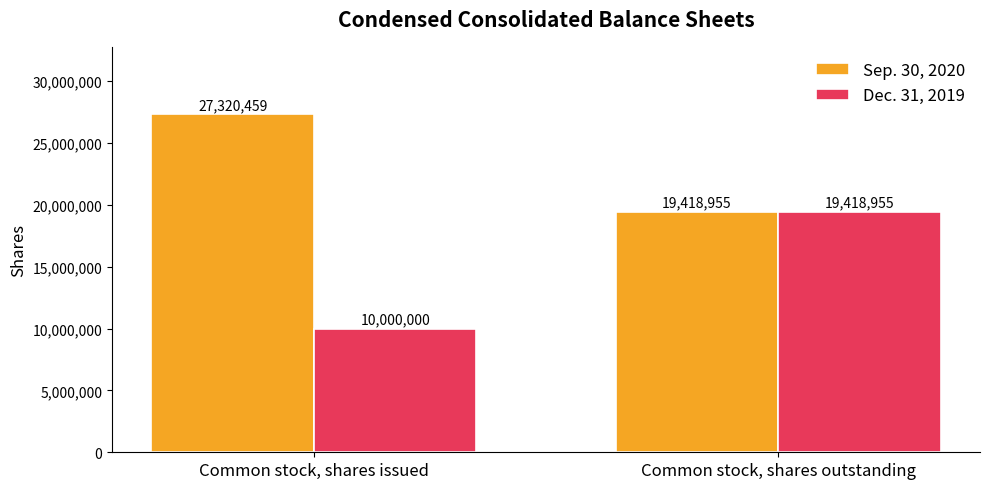

Count the number of categories in the chart.

2